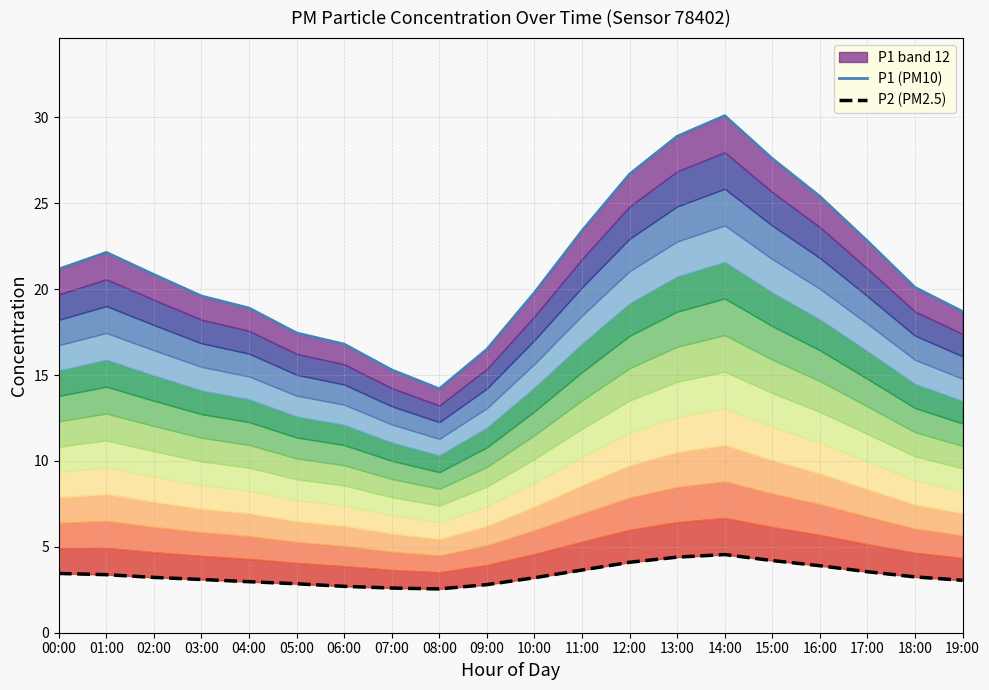

Does the chart have visible grid lines?

Yes